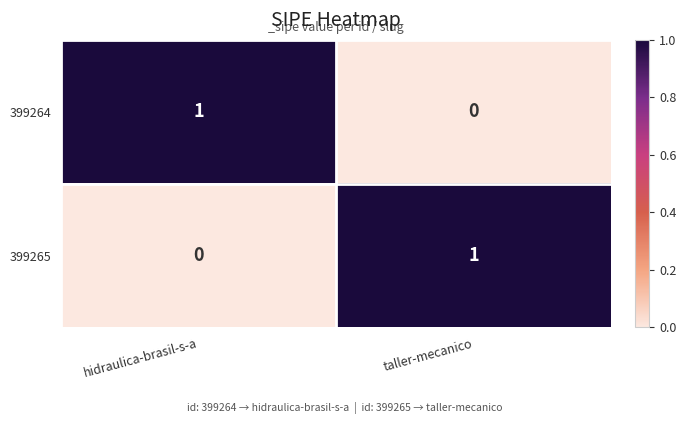

True or false: 399264 has a value of 0 at taller-mecanico.

True